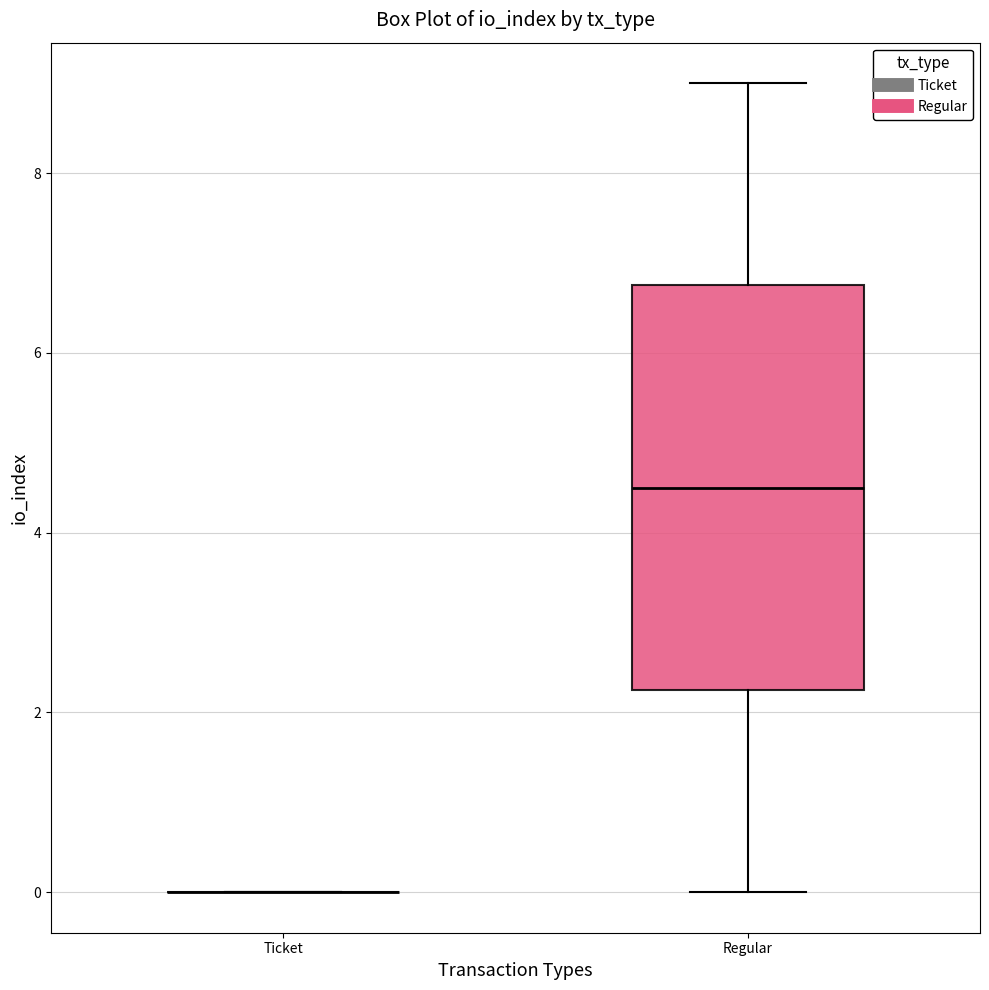

Comparing the boxes themselves (not the whiskers), which one is the tallest?

Regular